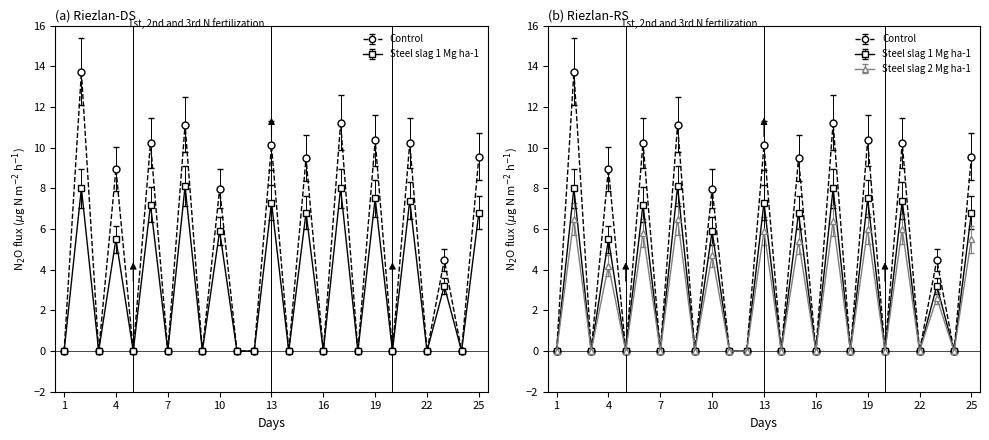

Between 12 and 1, which is larger?

12